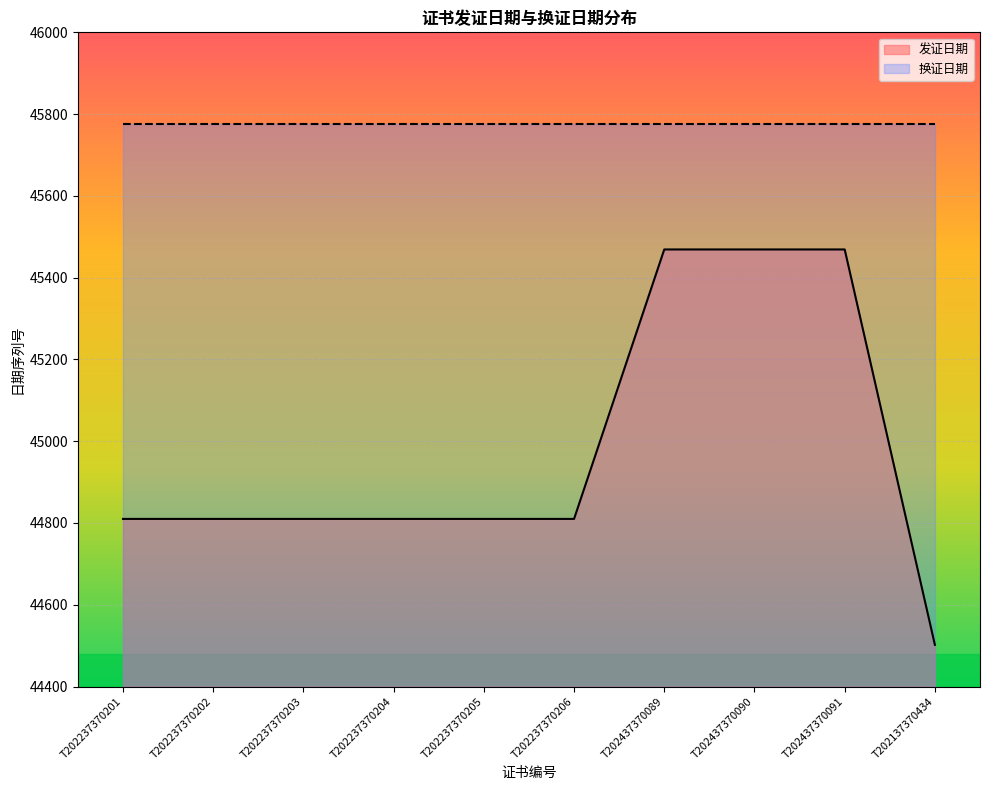

What is the difference between the second highest and minimum values?

967